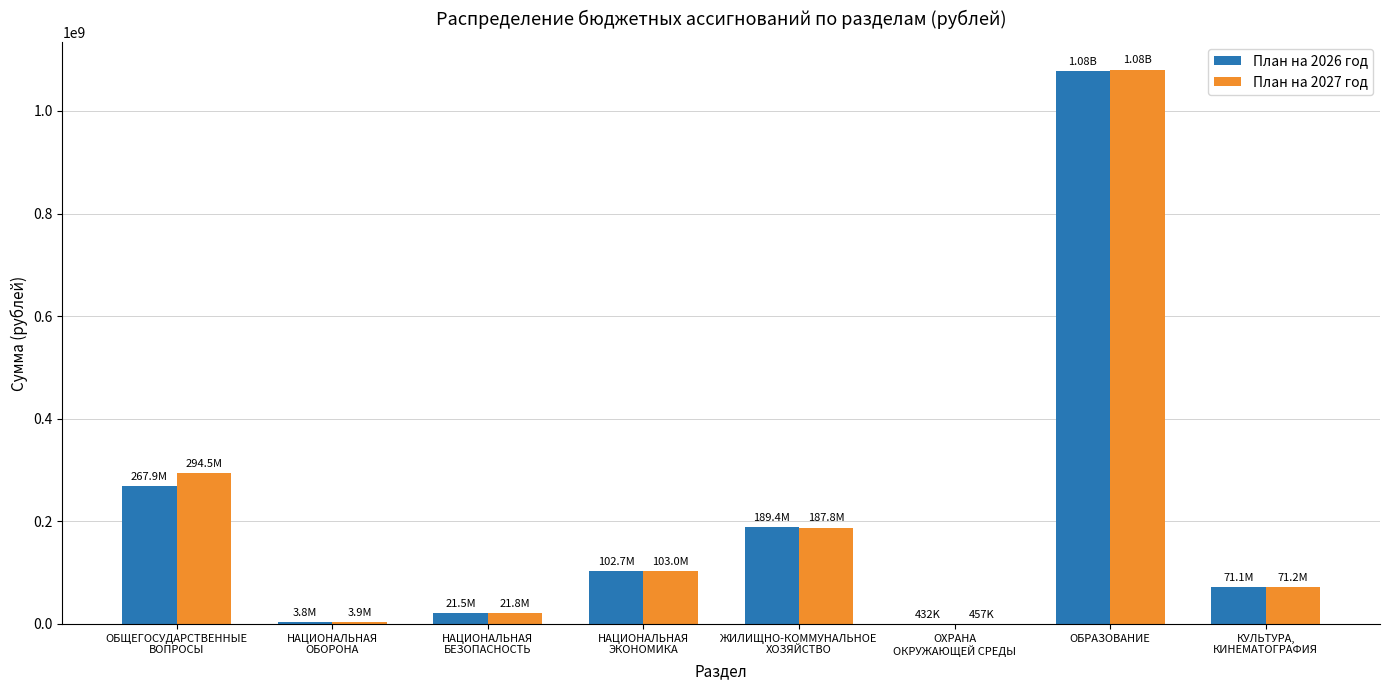

Where does the План на 2026 год series first go above 102744052?

ОБЩЕГОСУДАРСТВЕННЫЕ
ВОПРОСЫ